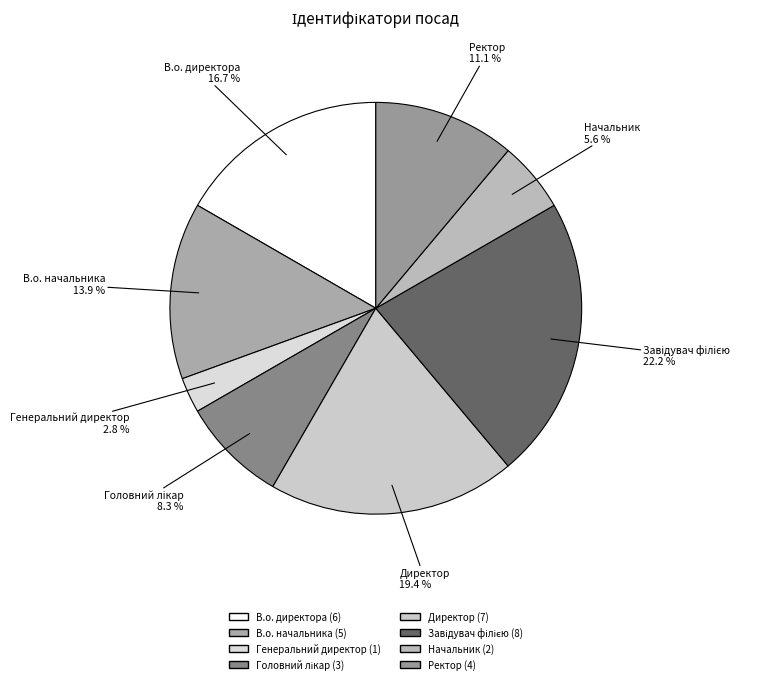

To the nearest percent, what percentage of the pie is Генеральний директор?

3%